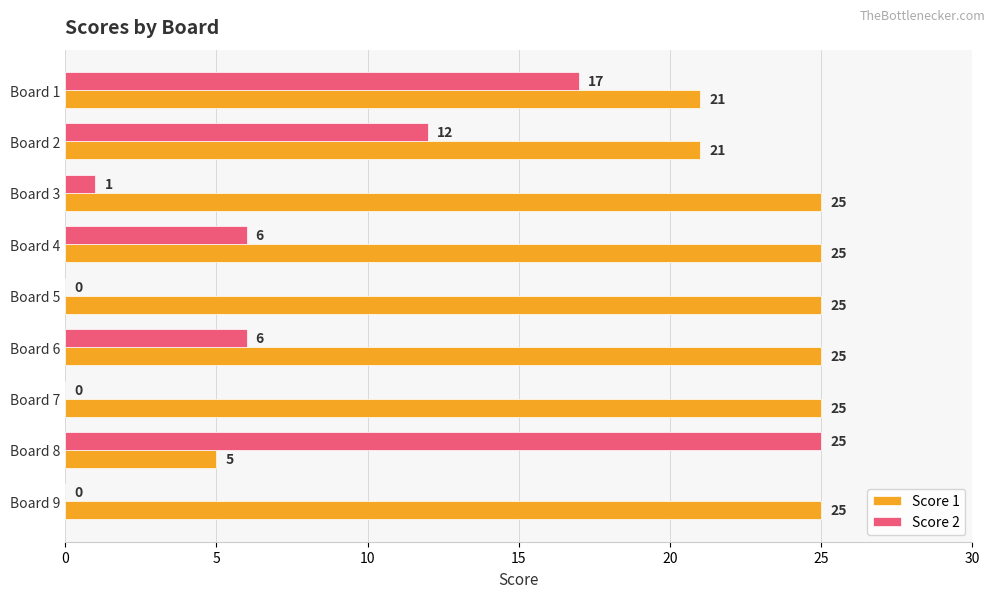

Is the value of Score 2 at Board 5 greater than the value of Score 1 at Board 5?

No